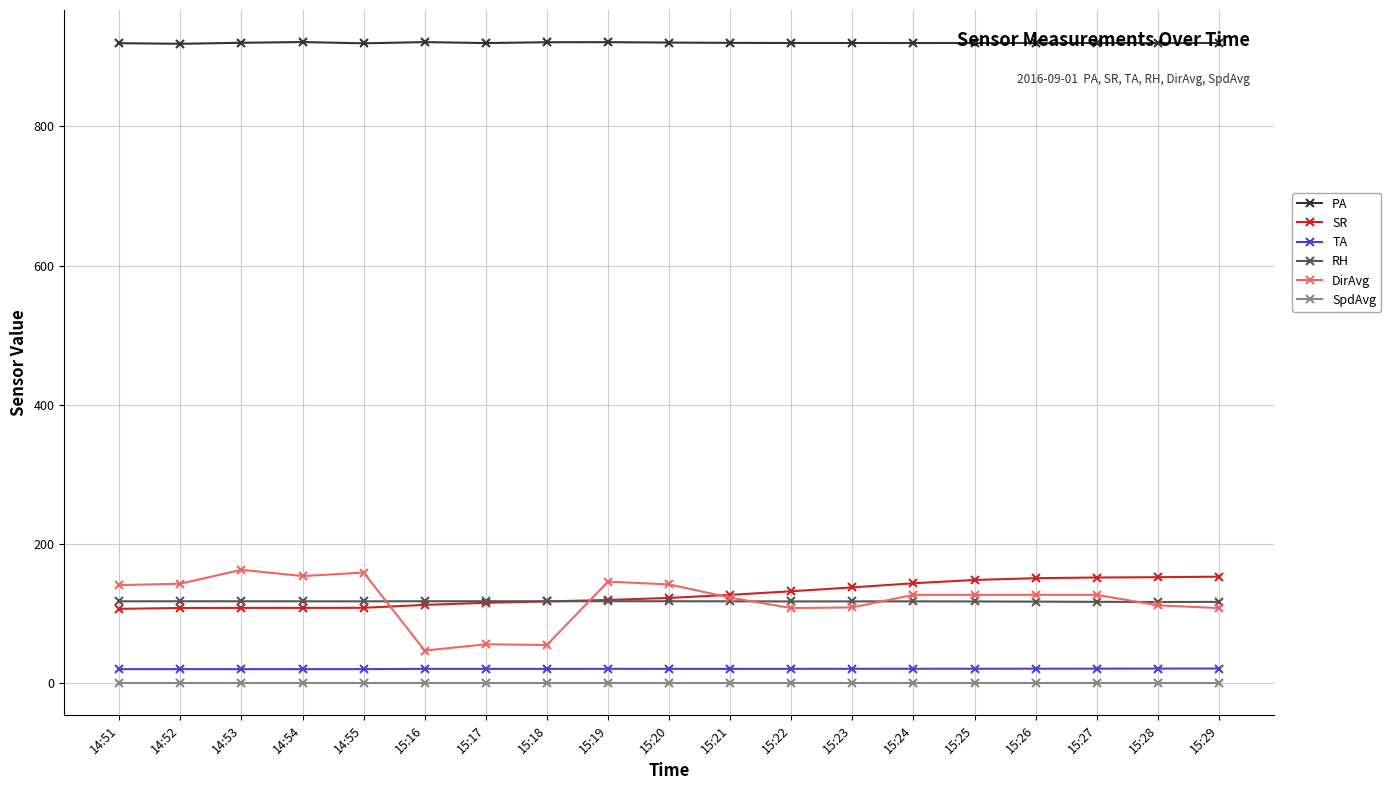

Does the chart display data point markers on the line(s)?

Yes